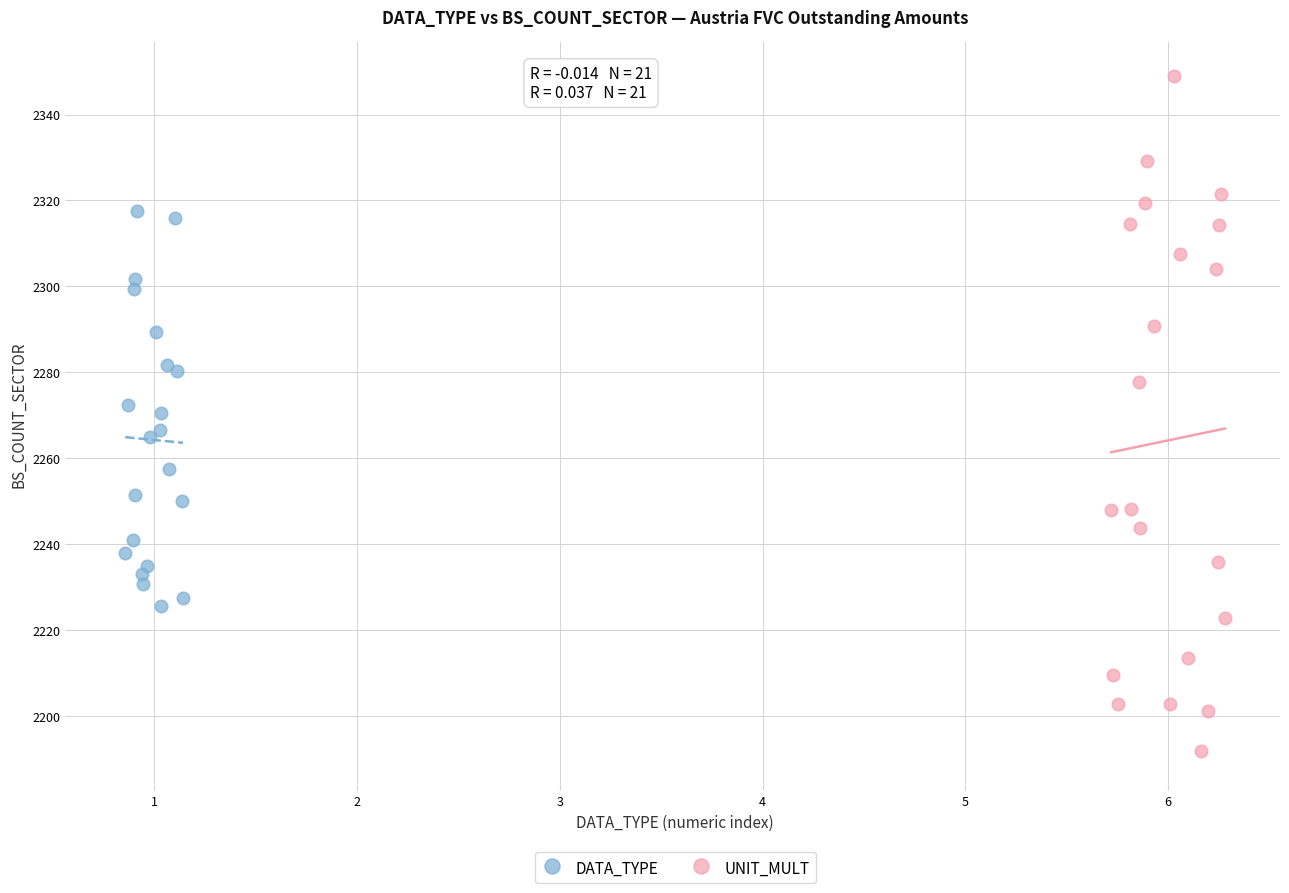

Which series contains the highest Y value?

UNIT_MULT